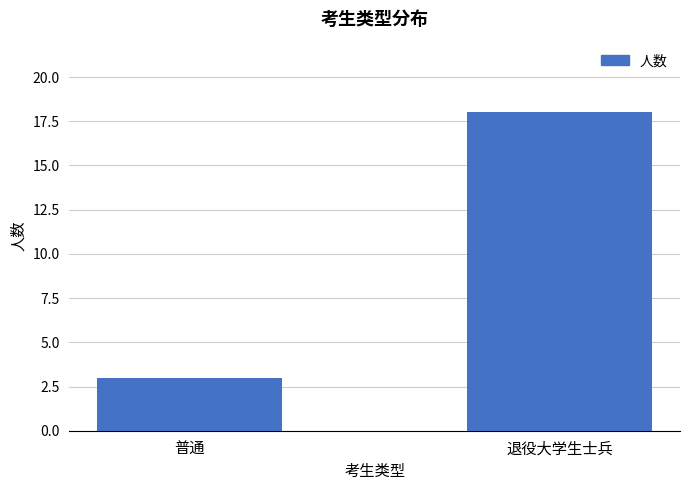

What is the minimum value shown in the chart?

3